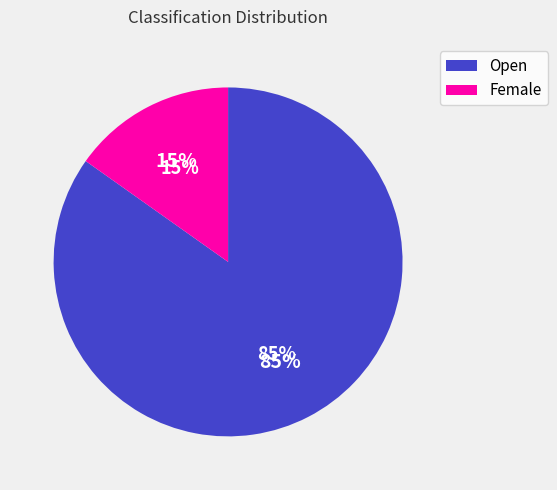

Combined, what portion of the pie is Female and Open?

100.0%